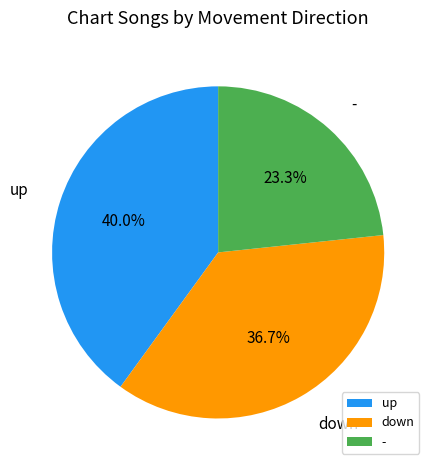

Rank the categories by value from highest to lowest.

up, down, -